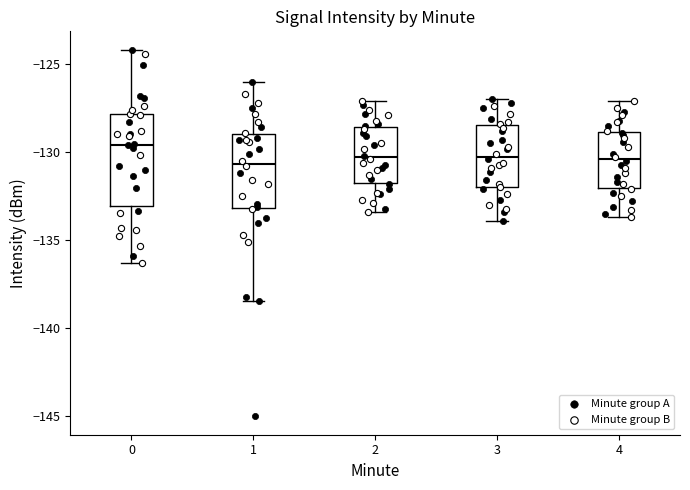

Which box has the highest median line?

0